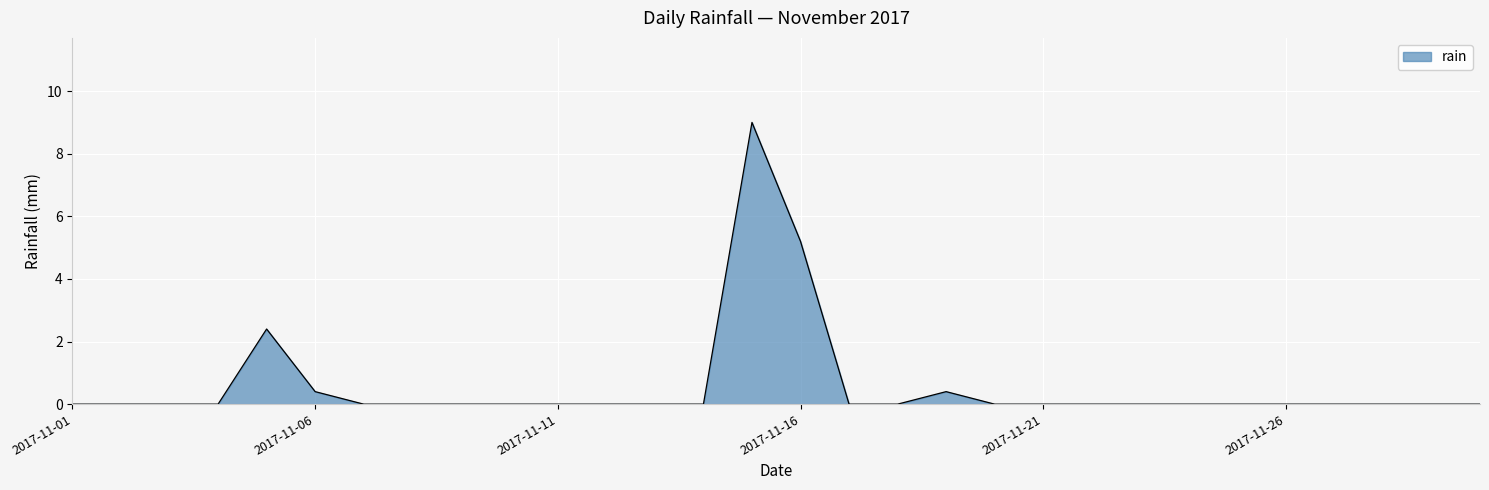

What is the difference between the maximum and minimum values?

9.0